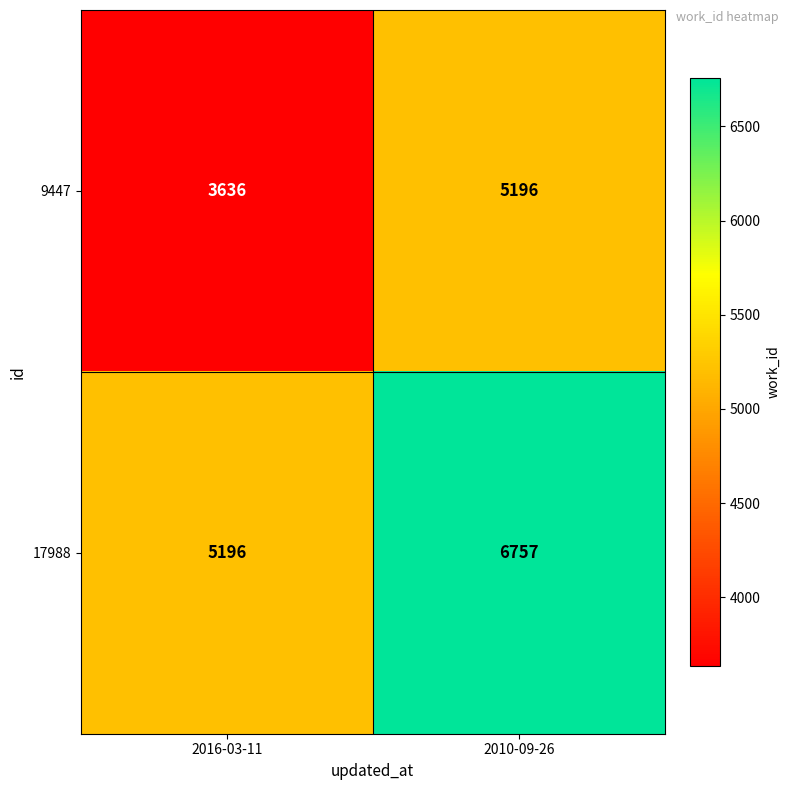

Which series has the widest spread of values?

17988